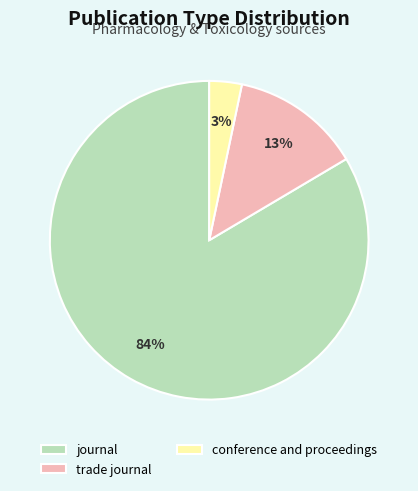

The trade journal slice represents 2% of the pie. True or false?

False